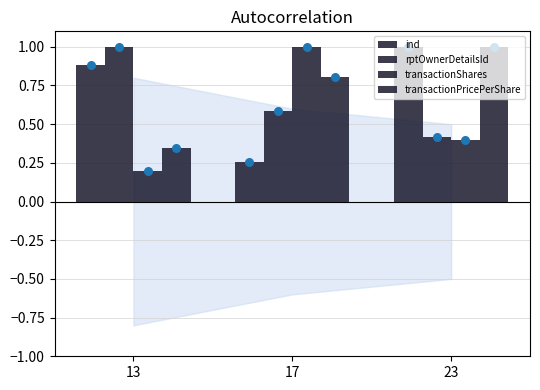

Which series has the largest Y range (max minus min)?

transactionShares